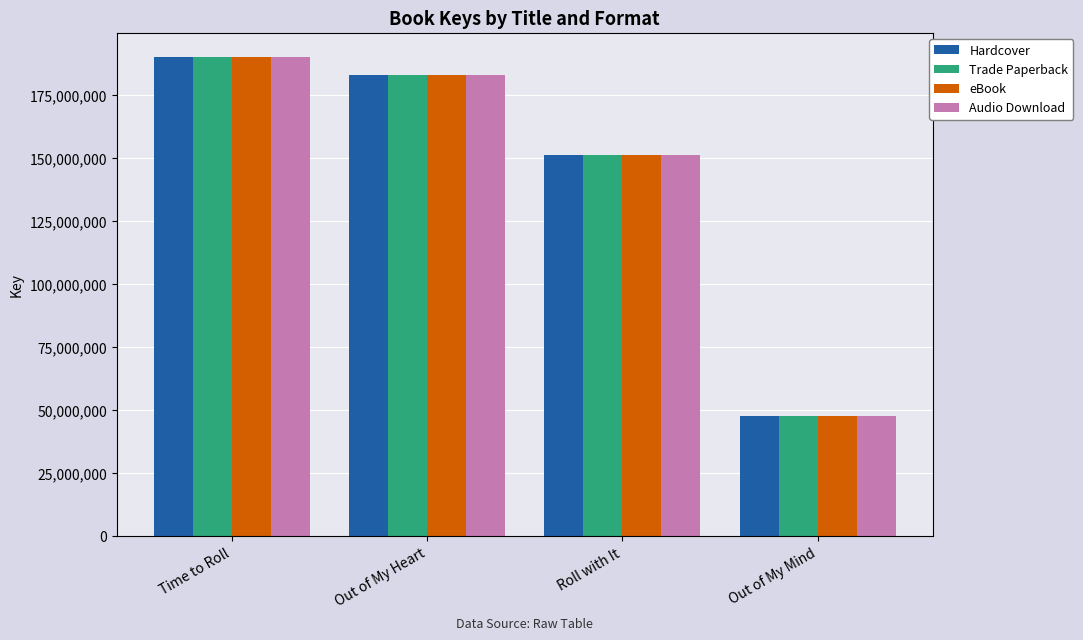

Reading left to right, extract all data points from this chart.

Hardcover: Time to Roll=190344953	Out of My Heart=183212020	Roll with It=151470306	Out of My Mind=47856459
Trade Paperback: Time to Roll=190344953	Out of My Heart=183212020	Roll with It=151470306	Out of My Mind=47856459
eBook: Time to Roll=190344953	Out of My Heart=183212020	Roll with It=151470306	Out of My Mind=47856459
Audio Download: Time to Roll=190344953	Out of My Heart=183212020	Roll with It=151470306	Out of My Mind=47856459